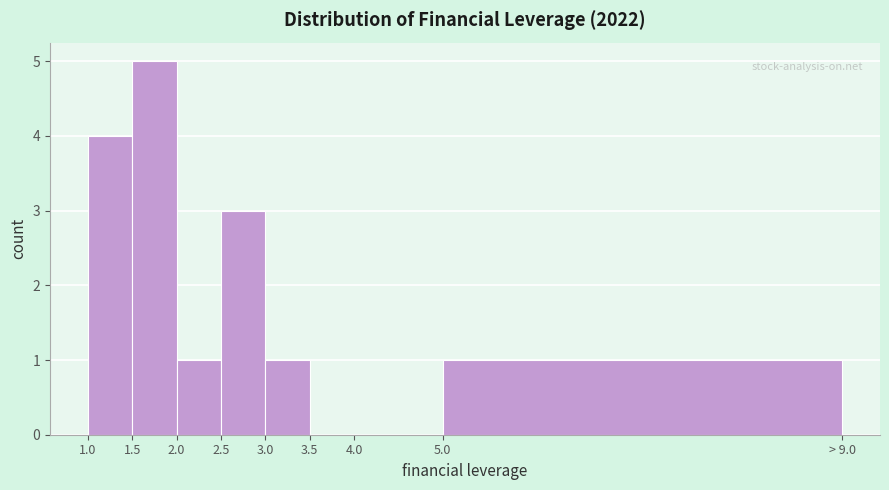

Reading left to right, extract all data points from this chart.

1.0=4	1.5=5	2.0=1	2.5=3	3.0=1	3.5=0	4.0=0	5.0=1